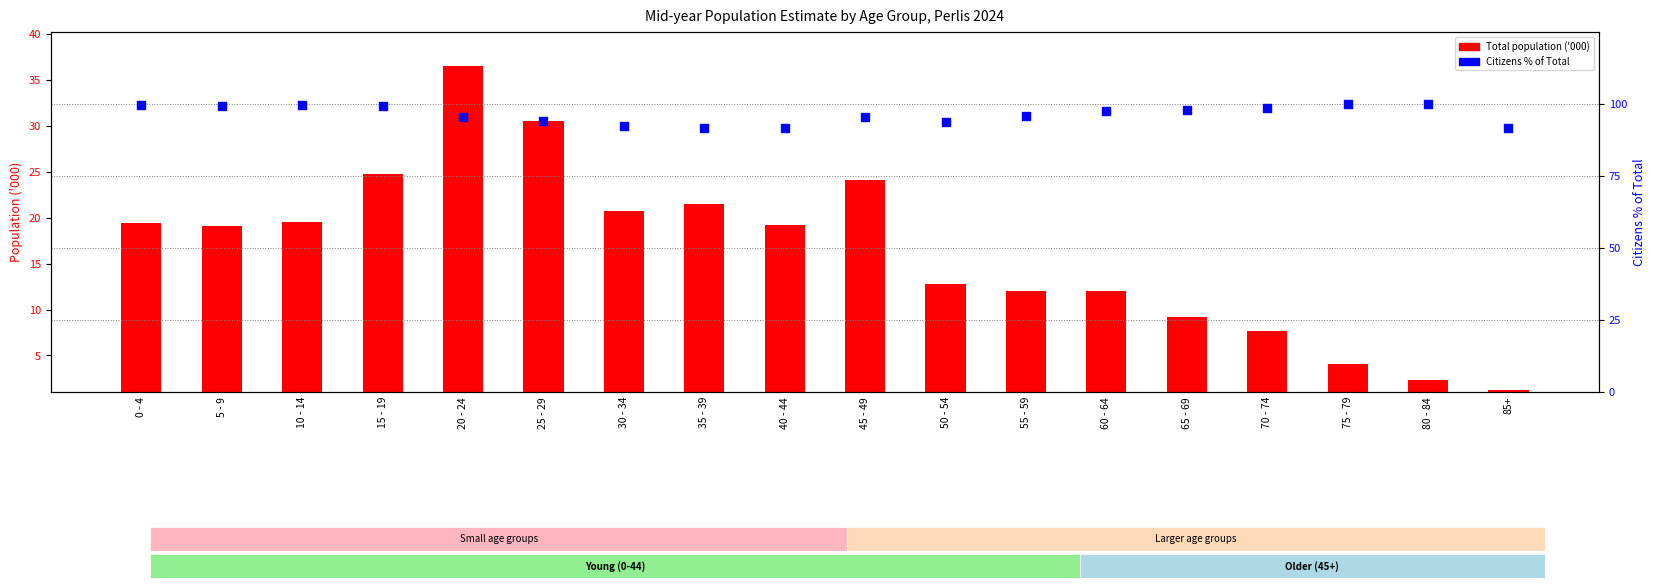

At which category is the sum across all series the highest?

20 - 24